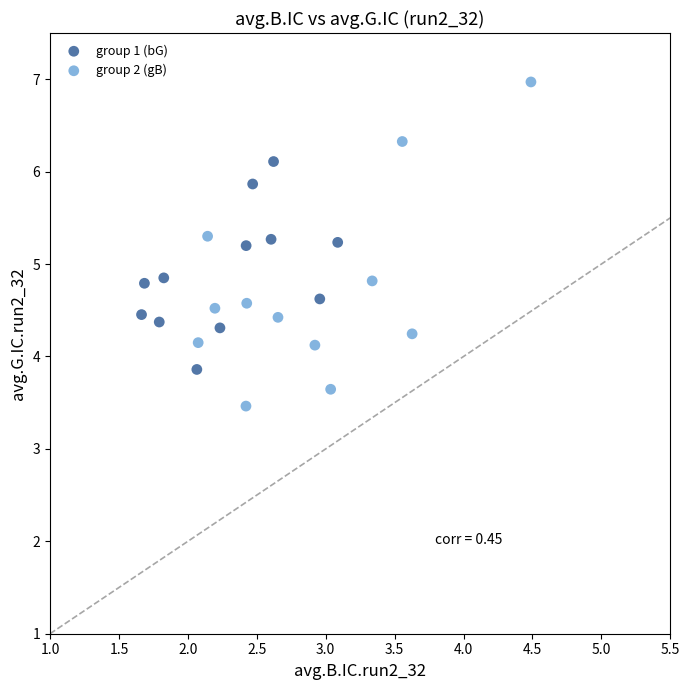

Which series has the widest spread of Y values?

group 2 (gB)